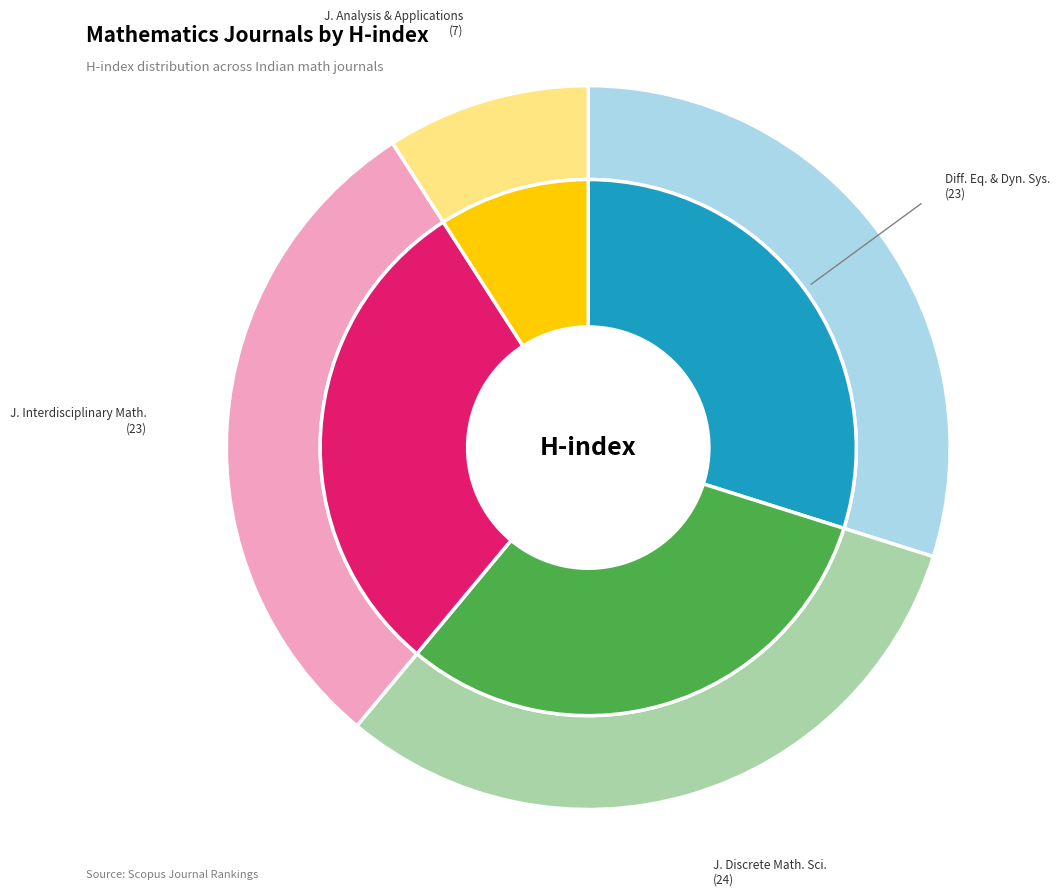

Is Journal of Interdisciplinary Mathematics the majority of the pie?

No